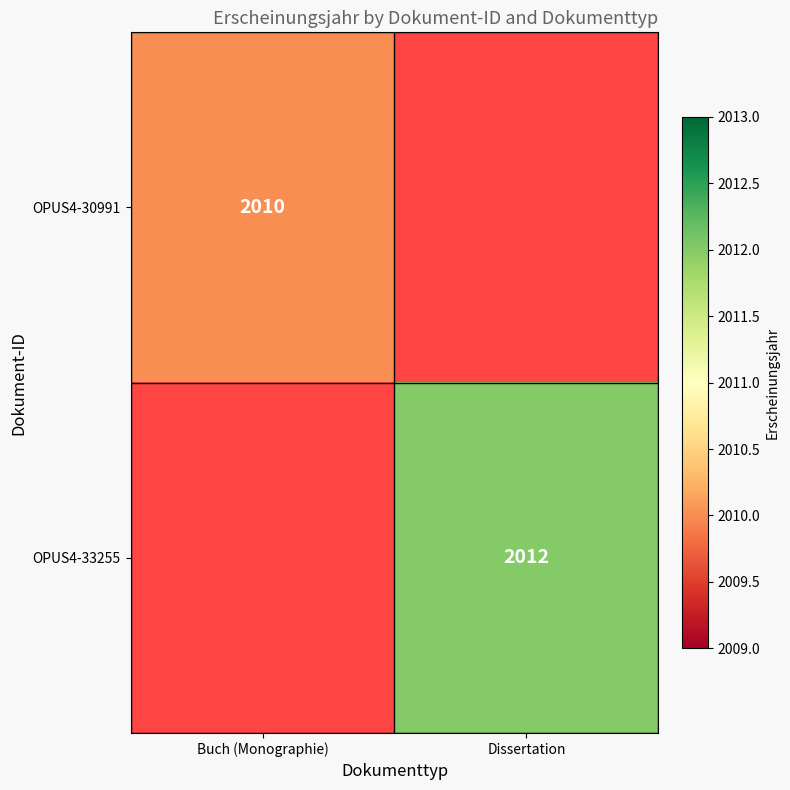

The OPUS4-33255 series shows 2959 at Dissertation. True or false?

False